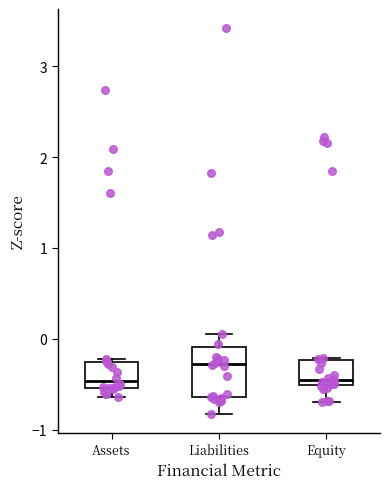

Where does the lower whisker of the box for Equity end on the y-axis? The values are not printed on the chart, so give them approximately, as read against the axis.

-0.7